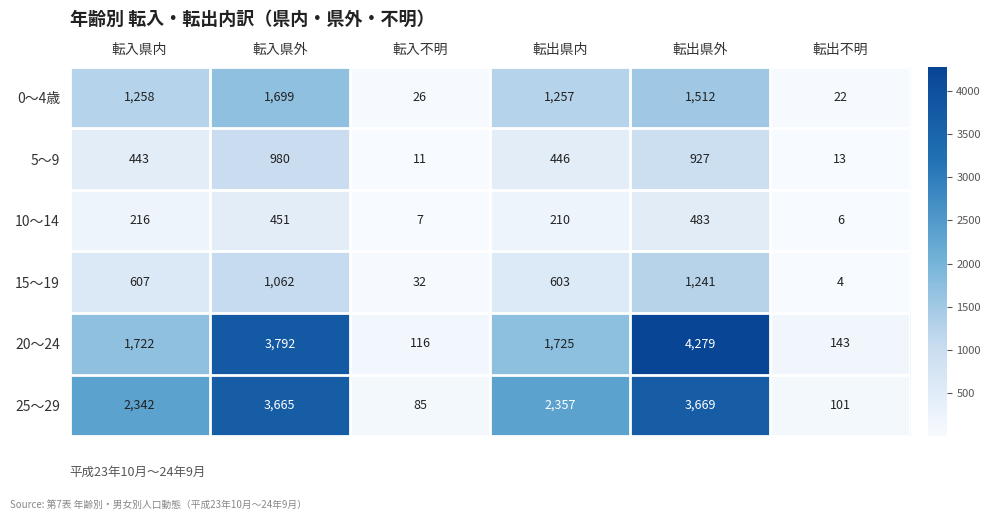

Where does the 5～9 series first go above 446?

転入県外